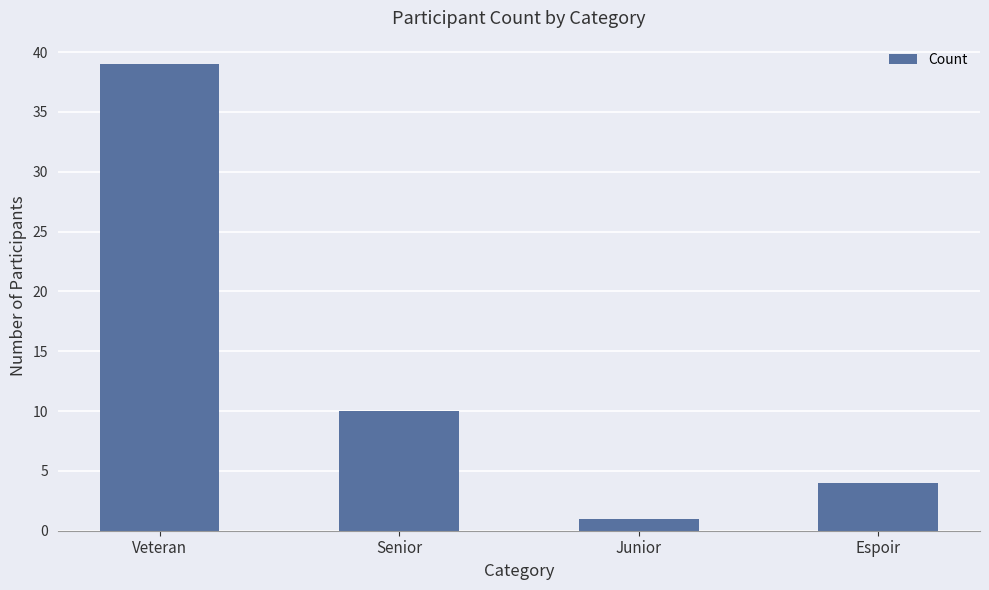

What is the change in value from Veteran to Junior?

-38